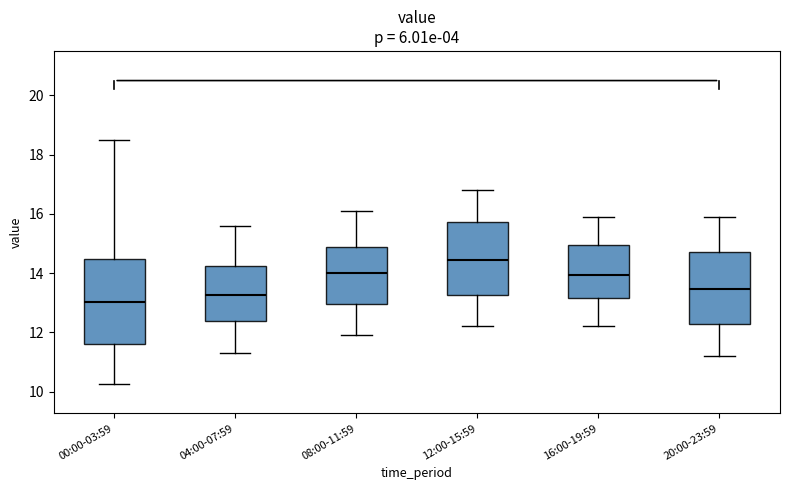

Which box's median line is the highest?

12:00-15:59